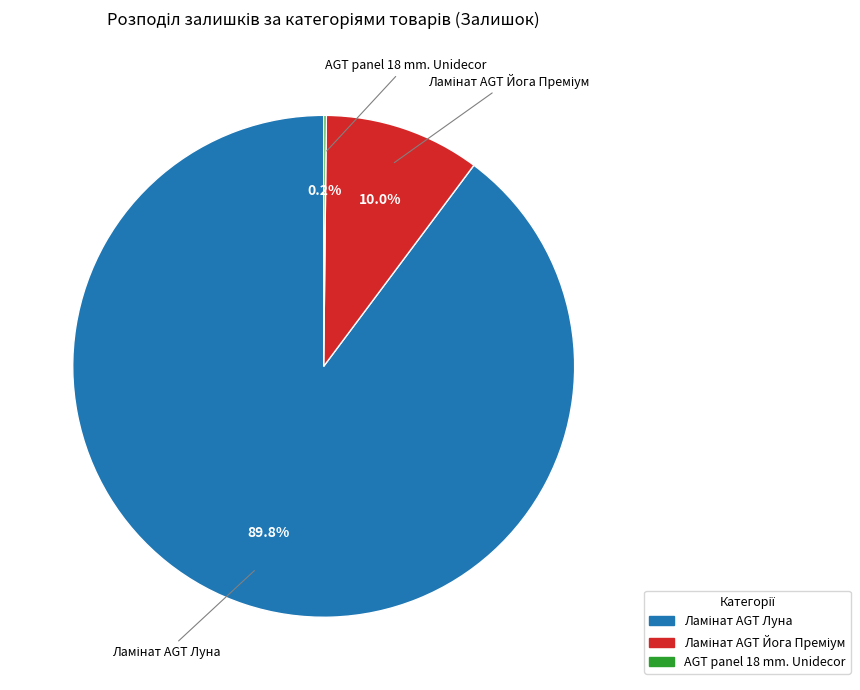

Does any single category account for the majority?

Yes